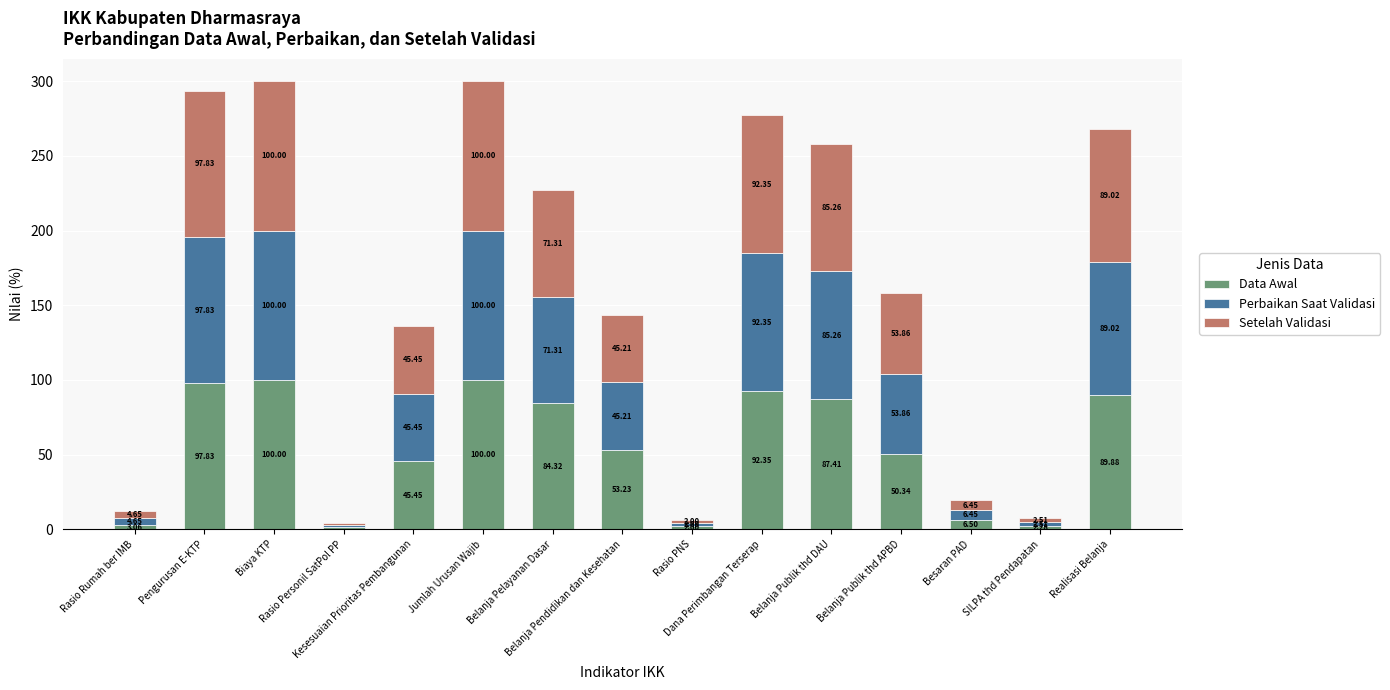

The value of Data Awal at Belanja Publik thd APBD is 50.3. True or false?

True